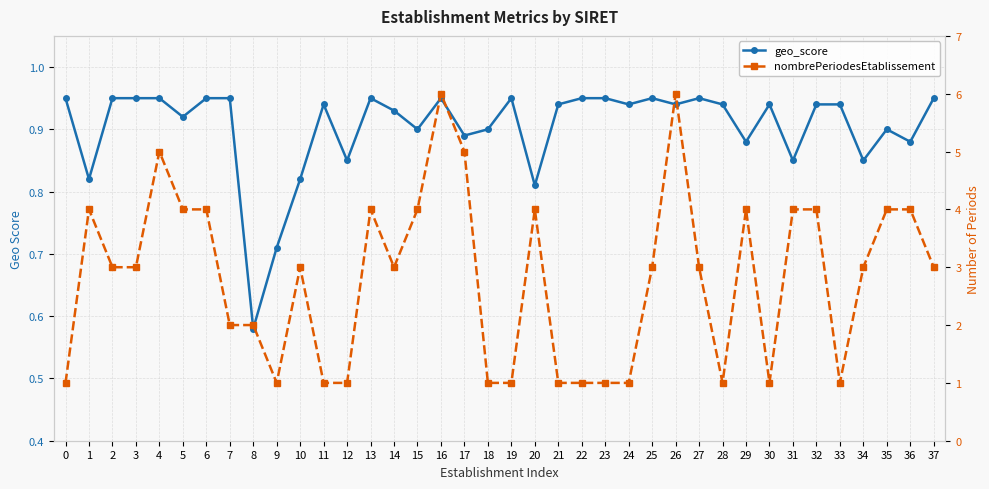

Rank the series by their average value, from highest to lowest.

nombrePeriodesEtablissement, geo_score